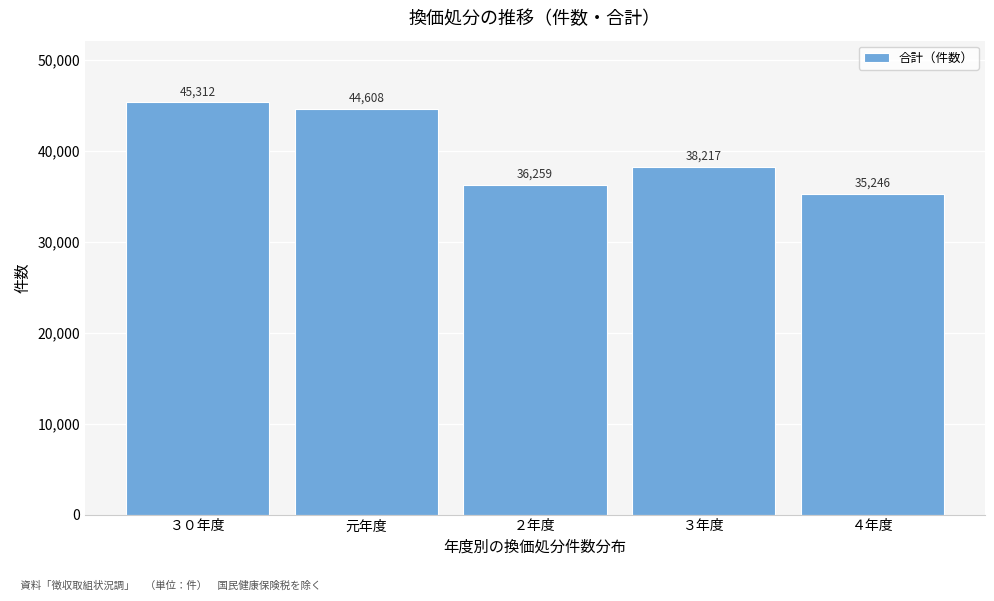

Reading left to right, transcribe all the data shown in this chart.

３０年度=45312	元年度=44608	２年度=36259	３年度=38217	４年度=35246